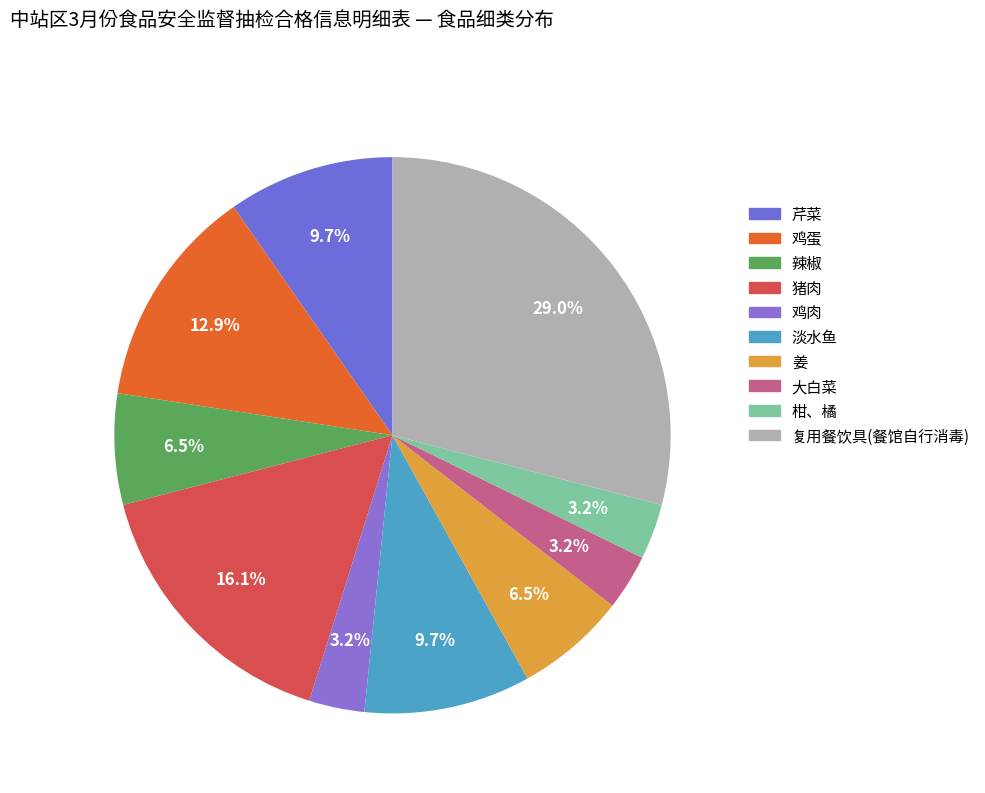

How many segments does this pie chart have?

10